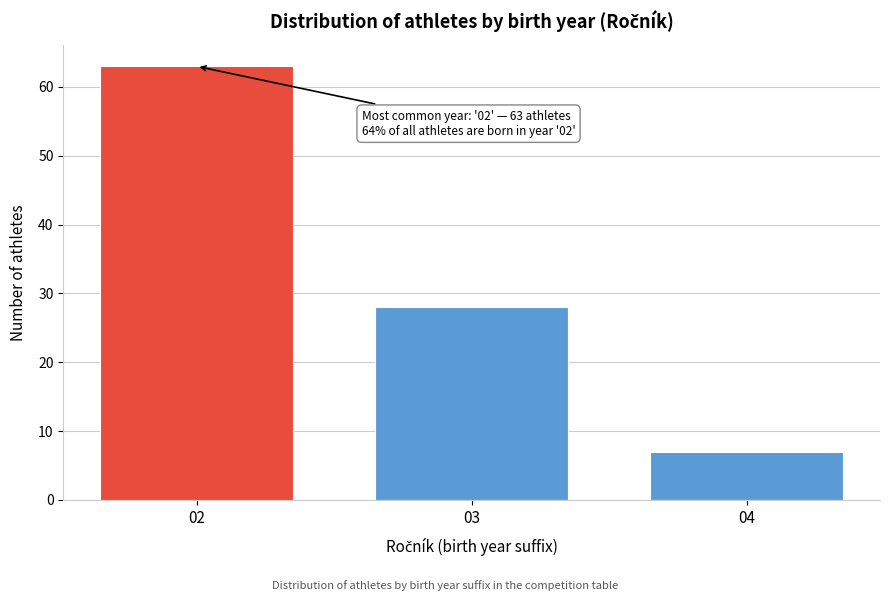

Reading right to left, extract all data points from this chart.

04=7	03=28	02=63